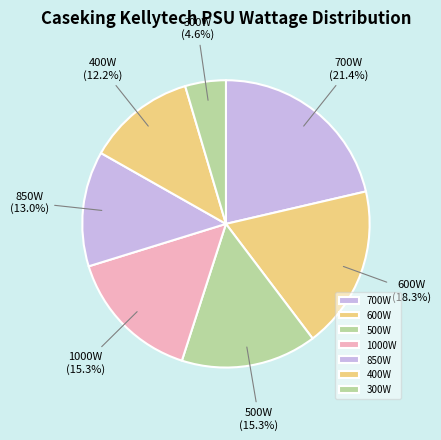

Combined, do 1000W and 600W account for over 50%?

No